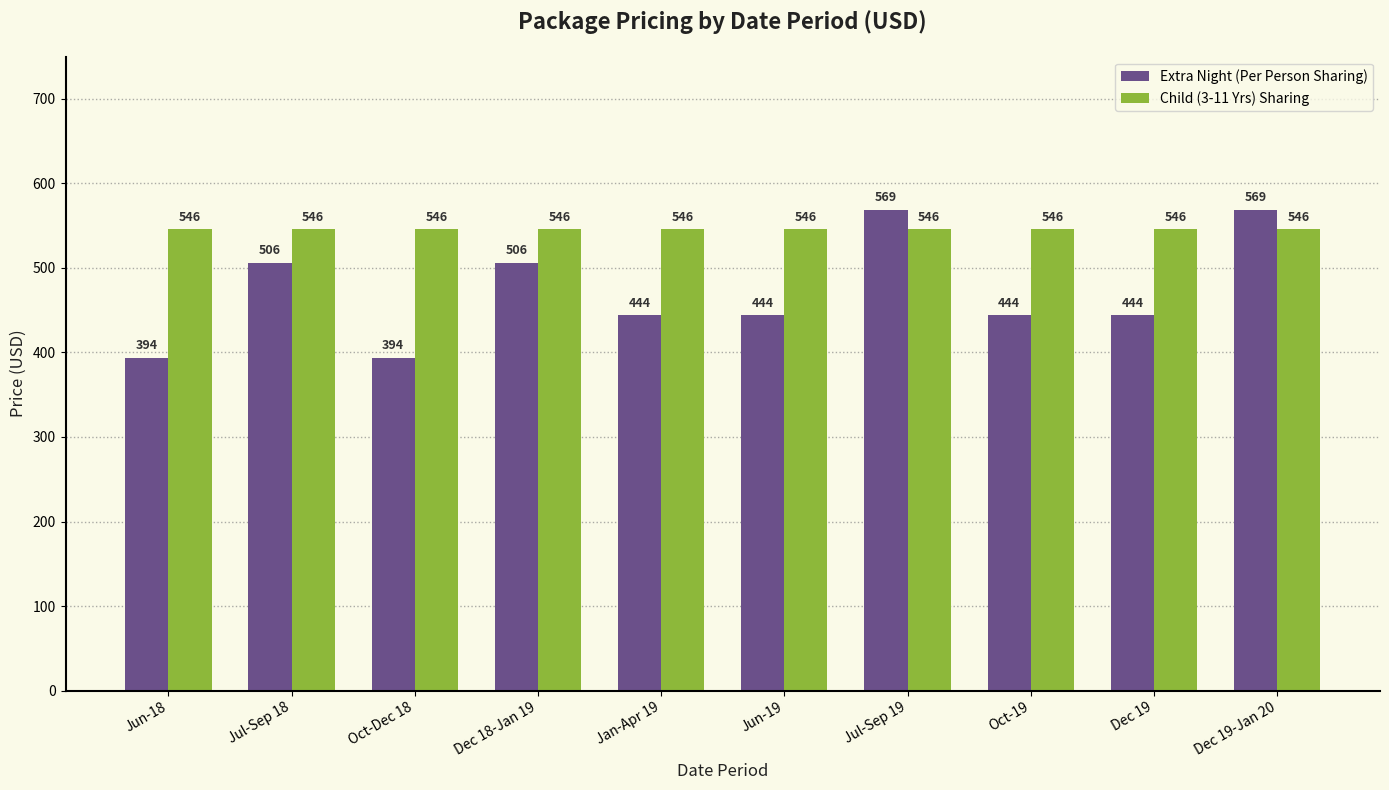

What is the lowest value of the Extra Night (Per Person Sharing) series?

394